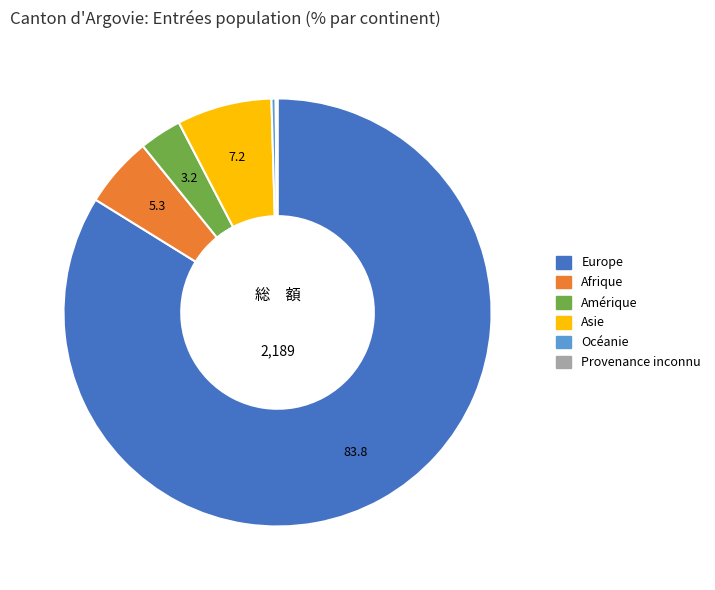

Do Asie and Océanie together represent more than half of the pie?

No